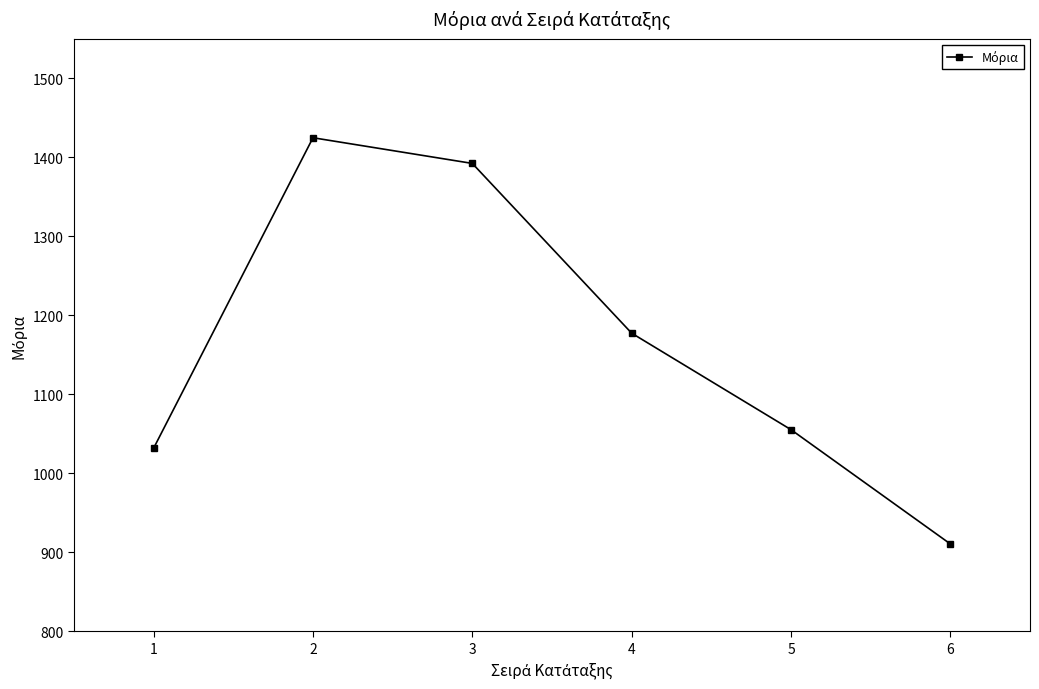

Is it true that the value at 5 is 1432.0?

False